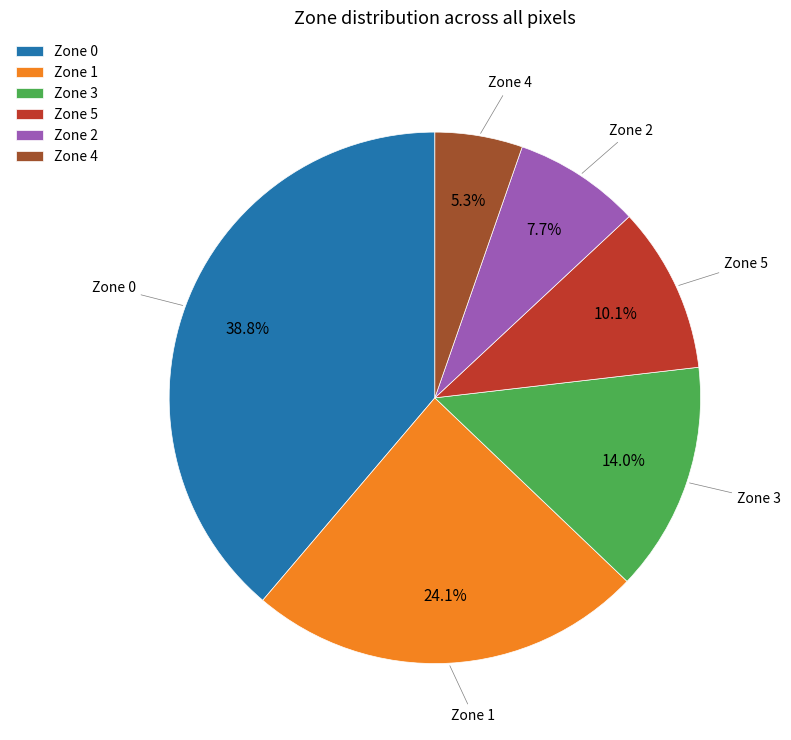

Is there any slice that represents more than half of the pie?

No